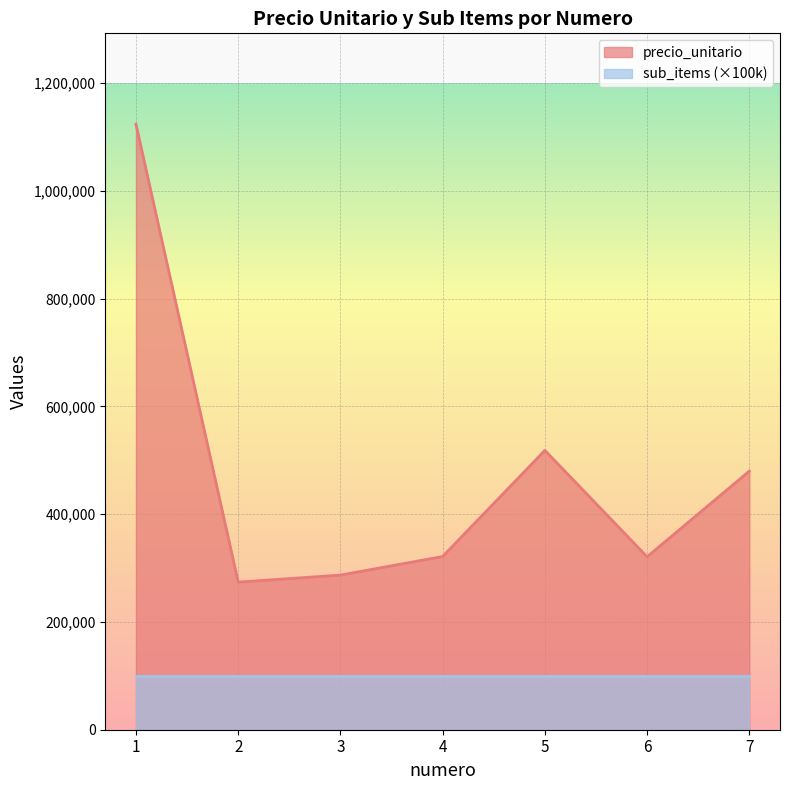

True or false: the data shows 321500 at 4.

True